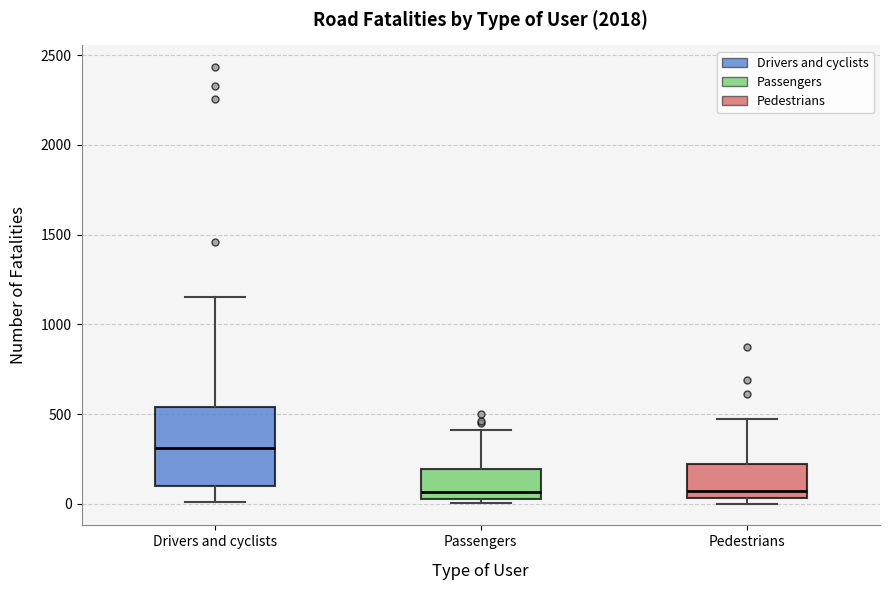

Which box is the tallest, from its lower edge to its upper edge?

Drivers and cyclists